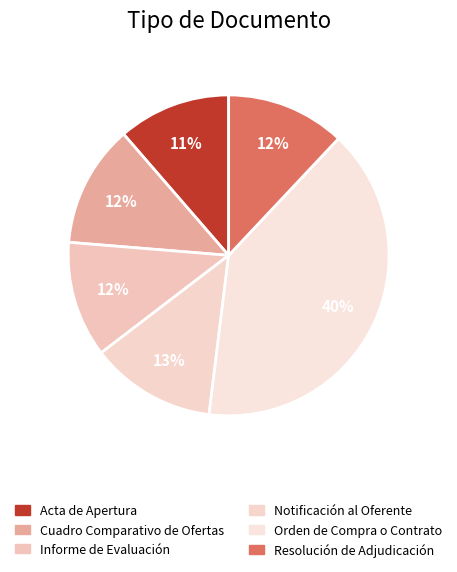

What percentage is the Notificación al Oferente slice, to the nearest percent?

13%